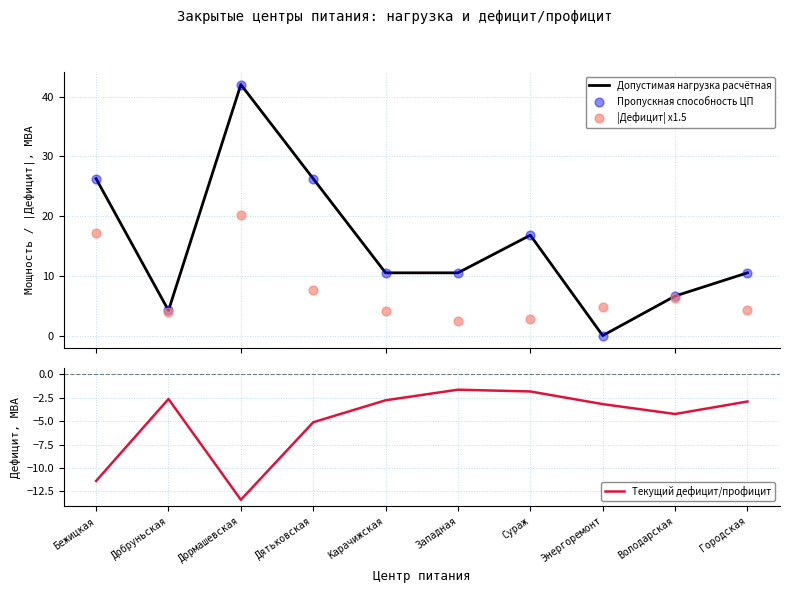

Which series contains the highest Y value?

Допустимая нагрузка расчётная